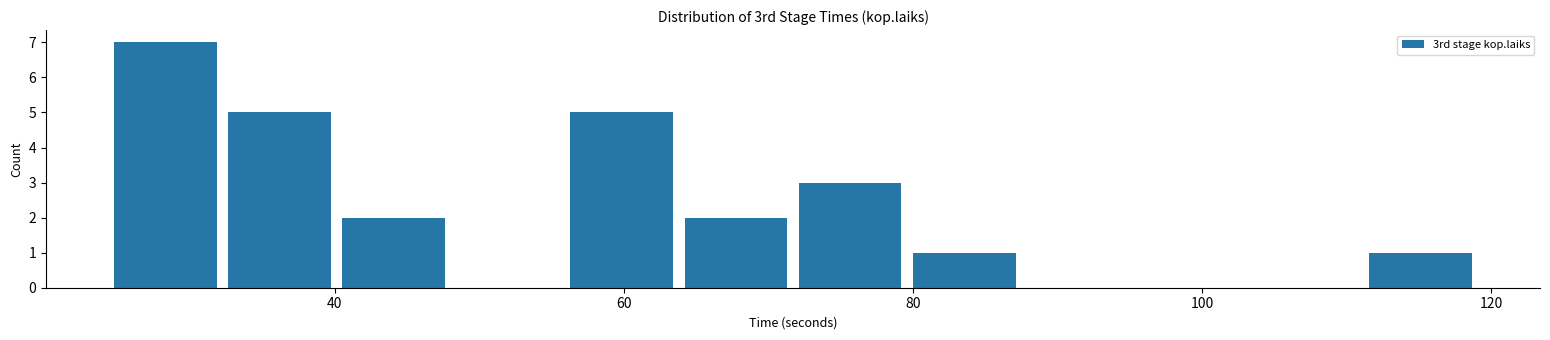

Around what value on the x-axis is the tallest bar? Give the approximate position of its centre, as read against the axis.

28